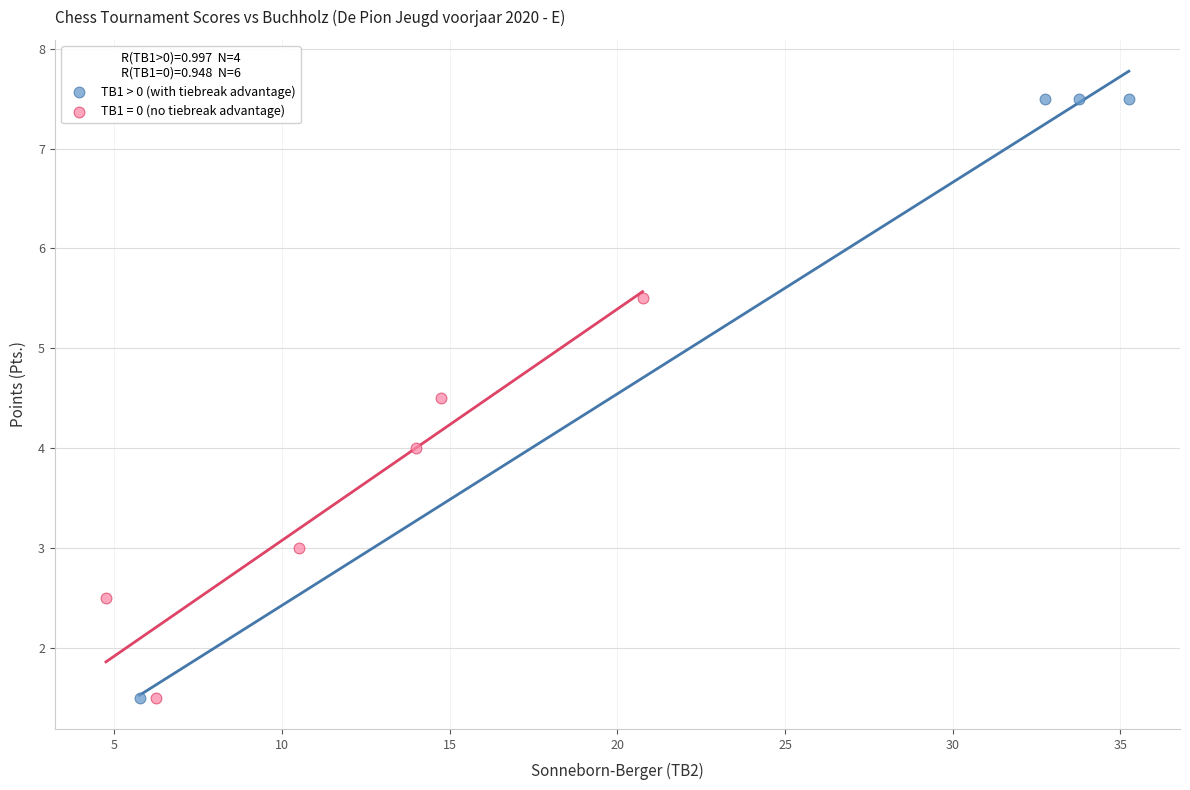

Which series has the largest Y range (max minus min)?

TB1 > 0 (with tiebreak advantage)